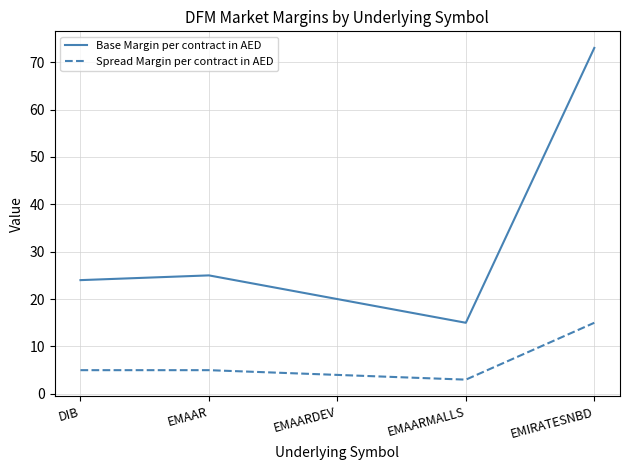

True or false: Spread Margin per contract in AED and Base Margin per contract in AED cross at least once.

False